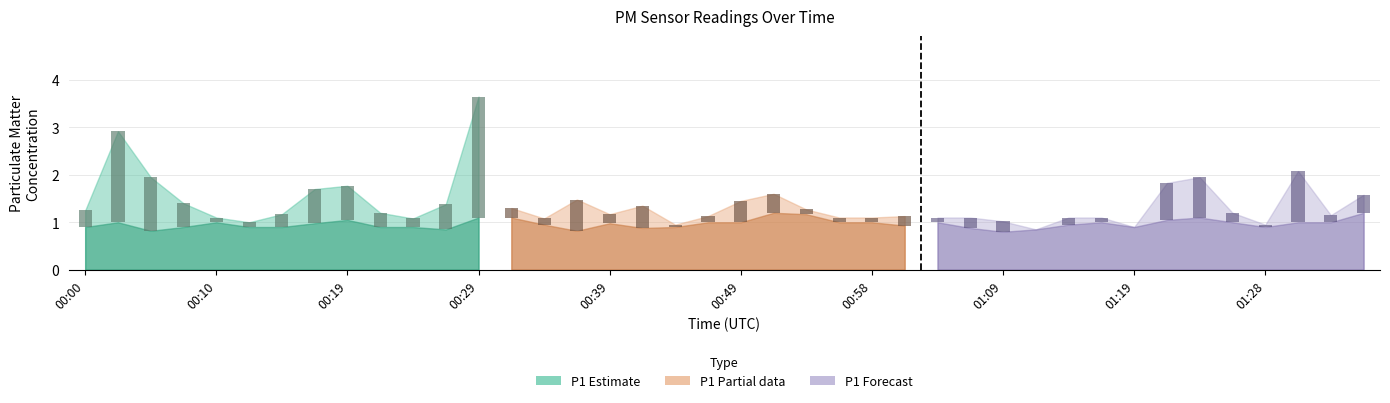

Between 01:16 and 01:21, which is larger?

01:21